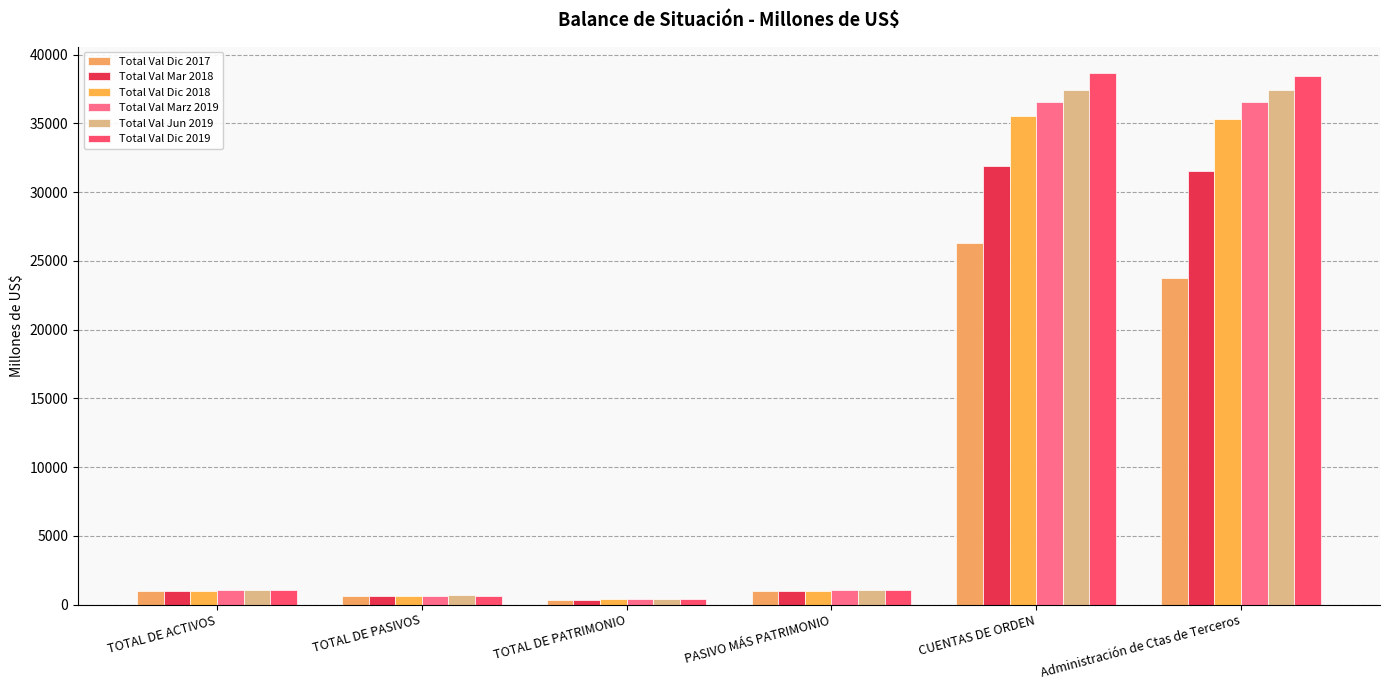

Between PASIVO MÁS PATRIMONIO and Administración de Ctas de Terceros, which series saw the biggest shift?

Total Val Dic 2019